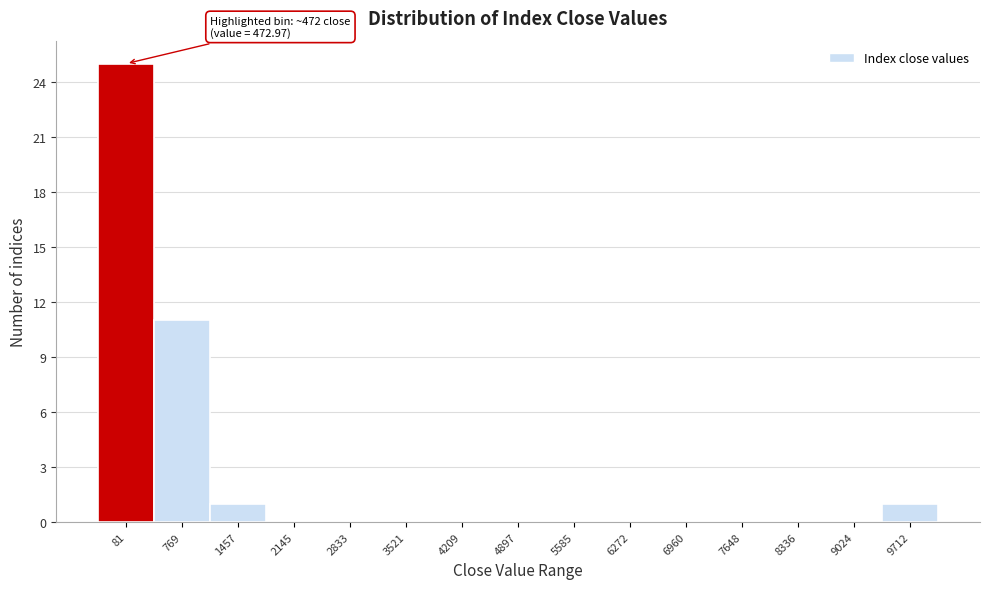

Reading right to left, transcribe all the data shown in this chart.

9712=1	9024=0	8336=0	7648=0	6960=0	6272=0	5585=0	4897=0	4209=0	3521=0	2833=0	2145=0	1457=1	769=11	81=25